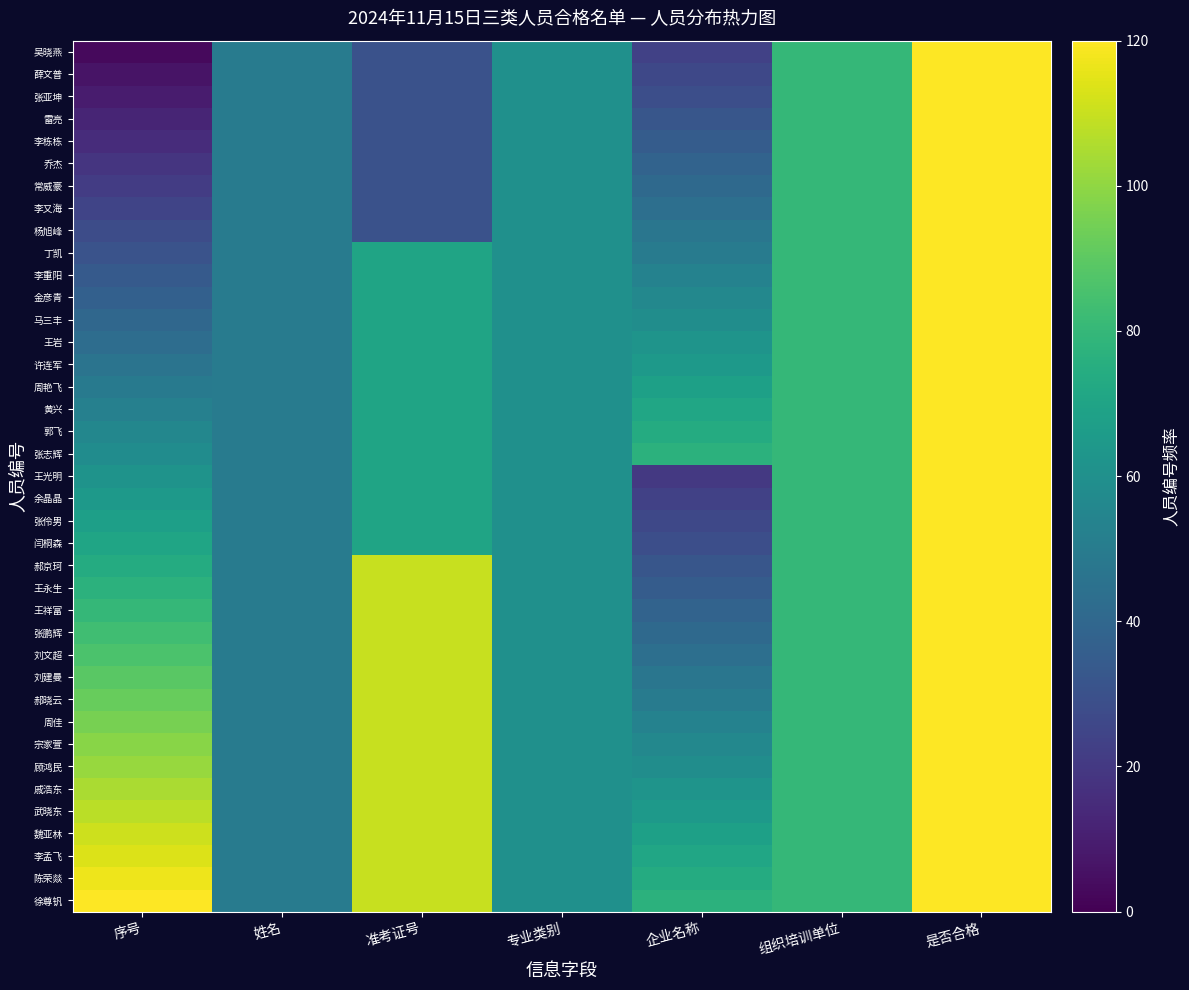

Reading left to right, transcribe all the data shown in this chart.

吴晓燕: 序号=3.1	姓名=50.0	准考证号=30.0	专业类别=60.0	企业名称=23.0	组织培训单位=80.0	是否合格=120.0
薛文普: 序号=6.2	姓名=50.0	准考证号=30.0	专业类别=60.0	企业名称=26.0	组织培训单位=80.0	是否合格=120.0
张亚坤: 序号=9.2	姓名=50.0	准考证号=30.0	专业类别=60.0	企业名称=29.0	组织培训单位=80.0	是否合格=120.0
雷亮: 序号=12.3	姓名=50.0	准考证号=30.0	专业类别=60.0	企业名称=32.0	组织培训单位=80.0	是否合格=120.0
李栋栋: 序号=15.4	姓名=50.0	准考证号=30.0	专业类别=60.0	企业名称=35.0	组织培训单位=80.0	是否合格=120.0
乔杰: 序号=18.5	姓名=50.0	准考证号=30.0	专业类别=60.0	企业名称=38.0	组织培训单位=80.0	是否合格=120.0
常威豪: 序号=21.5	姓名=50.0	准考证号=30.0	专业类别=60.0	企业名称=41.0	组织培训单位=80.0	是否合格=120.0
李又海: 序号=24.6	姓名=50.0	准考证号=30.0	专业类别=60.0	企业名称=44.0	组织培训单位=80.0	是否合格=120.0
杨旭峰: 序号=27.7	姓名=50.0	准考证号=30.0	专业类别=60.0	企业名称=47.0	组织培训单位=80.0	是否合格=120.0
丁凯: 序号=30.8	姓名=50.0	准考证号=70.0	专业类别=60.0	企业名称=50.0	组织培训单位=80.0	是否合格=120.0
李重阳: 序号=33.8	姓名=50.0	准考证号=70.0	专业类别=60.0	企业名称=53.0	组织培训单位=80.0	是否合格=120.0
金彦青: 序号=36.9	姓名=50.0	准考证号=70.0	专业类别=60.0	企业名称=56.0	组织培训单位=80.0	是否合格=120.0
马三丰: 序号=40.0	姓名=50.0	准考证号=70.0	专业类别=60.0	企业名称=59.0	组织培训单位=80.0	是否合格=120.0
王岩: 序号=43.1	姓名=50.0	准考证号=70.0	专业类别=60.0	企业名称=62.0	组织培训单位=80.0	是否合格=120.0
许连军: 序号=46.2	姓名=50.0	准考证号=70.0	专业类别=60.0	企业名称=65.0	组织培训单位=80.0	是否合格=120.0
周艳飞: 序号=49.2	姓名=50.0	准考证号=70.0	专业类别=60.0	企业名称=68.0	组织培训单位=80.0	是否合格=120.0
黄兴: 序号=52.3	姓名=50.0	准考证号=70.0	专业类别=60.0	企业名称=71.0	组织培训单位=80.0	是否合格=120.0
郭飞: 序号=55.4	姓名=50.0	准考证号=70.0	专业类别=60.0	企业名称=74.0	组织培训单位=80.0	是否合格=120.0
张志辉: 序号=58.5	姓名=50.0	准考证号=70.0	专业类别=60.0	企业名称=77.0	组织培训单位=80.0	是否合格=120.0
王光明: 序号=61.5	姓名=50.0	准考证号=70.0	专业类别=60.0	企业名称=20.0	组织培训单位=80.0	是否合格=120.0
余晶晶: 序号=64.6	姓名=50.0	准考证号=70.0	专业类别=60.0	企业名称=23.0	组织培训单位=80.0	是否合格=120.0
张伶男: 序号=67.7	姓名=50.0	准考证号=70.0	专业类别=60.0	企业名称=26.0	组织培训单位=80.0	是否合格=120.0
闫桐森: 序号=70.8	姓名=50.0	准考证号=70.0	专业类别=60.0	企业名称=29.0	组织培训单位=80.0	是否合格=120.0
郝京珂: 序号=73.8	姓名=50.0	准考证号=110.0	专业类别=60.0	企业名称=32.0	组织培训单位=80.0	是否合格=120.0
王永生: 序号=76.9	姓名=50.0	准考证号=110.0	专业类别=60.0	企业名称=35.0	组织培训单位=80.0	是否合格=120.0
王祥富: 序号=80.0	姓名=50.0	准考证号=110.0	专业类别=60.0	企业名称=38.0	组织培训单位=80.0	是否合格=120.0
张鹏辉: 序号=83.1	姓名=50.0	准考证号=110.0	专业类别=60.0	企业名称=41.0	组织培训单位=80.0	是否合格=120.0
刘文超: 序号=86.2	姓名=50.0	准考证号=110.0	专业类别=60.0	企业名称=44.0	组织培训单位=80.0	是否合格=120.0
刘建曼: 序号=89.2	姓名=50.0	准考证号=110.0	专业类别=60.0	企业名称=47.0	组织培训单位=80.0	是否合格=120.0
郝晓云: 序号=92.3	姓名=50.0	准考证号=110.0	专业类别=60.0	企业名称=50.0	组织培训单位=80.0	是否合格=120.0
周佳: 序号=95.4	姓名=50.0	准考证号=110.0	专业类别=60.0	企业名称=53.0	组织培训单位=80.0	是否合格=120.0
宗家萱: 序号=98.5	姓名=50.0	准考证号=110.0	专业类别=60.0	企业名称=56.0	组织培训单位=80.0	是否合格=120.0
顾鸿民: 序号=101.5	姓名=50.0	准考证号=110.0	专业类别=60.0	企业名称=59.0	组织培训单位=80.0	是否合格=120.0
戚浩东: 序号=104.6	姓名=50.0	准考证号=110.0	专业类别=60.0	企业名称=62.0	组织培训单位=80.0	是否合格=120.0
武晓东: 序号=107.7	姓名=50.0	准考证号=110.0	专业类别=60.0	企业名称=65.0	组织培训单位=80.0	是否合格=120.0
魏亚林: 序号=110.8	姓名=50.0	准考证号=110.0	专业类别=60.0	企业名称=68.0	组织培训单位=80.0	是否合格=120.0
李孟飞: 序号=113.8	姓名=50.0	准考证号=110.0	专业类别=60.0	企业名称=71.0	组织培训单位=80.0	是否合格=120.0
陈荣燚: 序号=116.9	姓名=50.0	准考证号=110.0	专业类别=60.0	企业名称=74.0	组织培训单位=80.0	是否合格=120.0
徐尊钒: 序号=120.0	姓名=50.0	准考证号=110.0	专业类别=60.0	企业名称=77.0	组织培训单位=80.0	是否合格=120.0